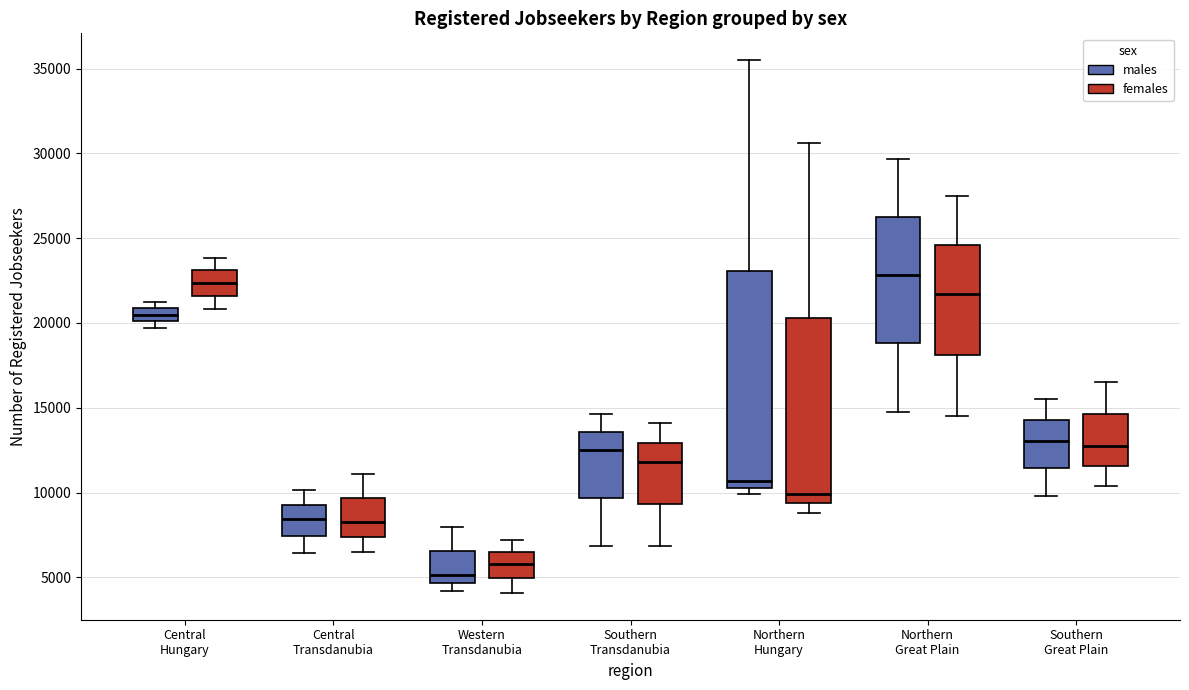

Where is the upper edge of the box for Northern Great Plain (females) on the y-axis? The values are not printed on the chart, so give them approximately, as read against the axis.

24500